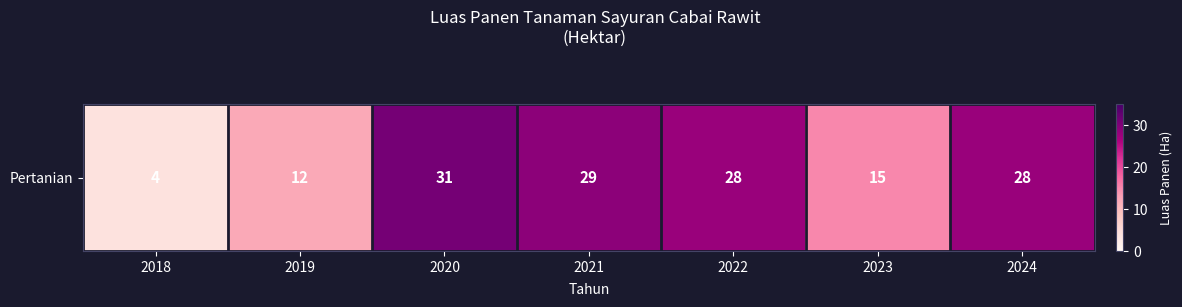

Which has a higher value, 2022 or 2021?

2021